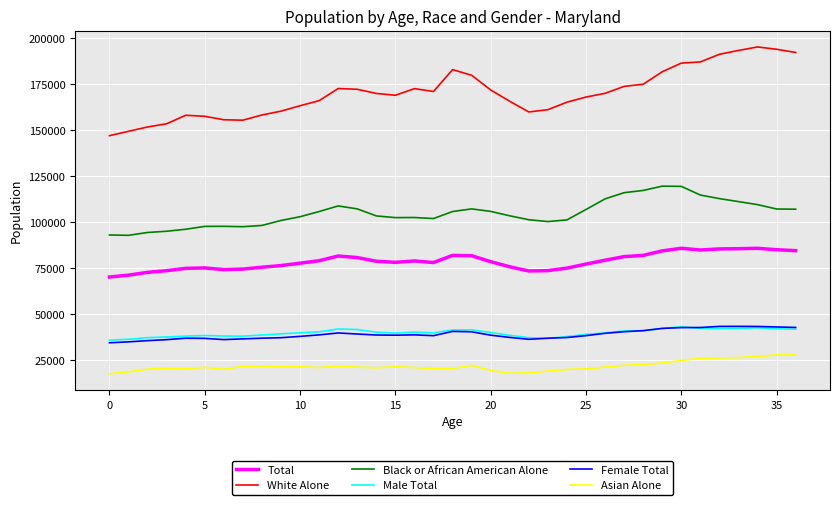

What is the lowest value of the Total series?

70064